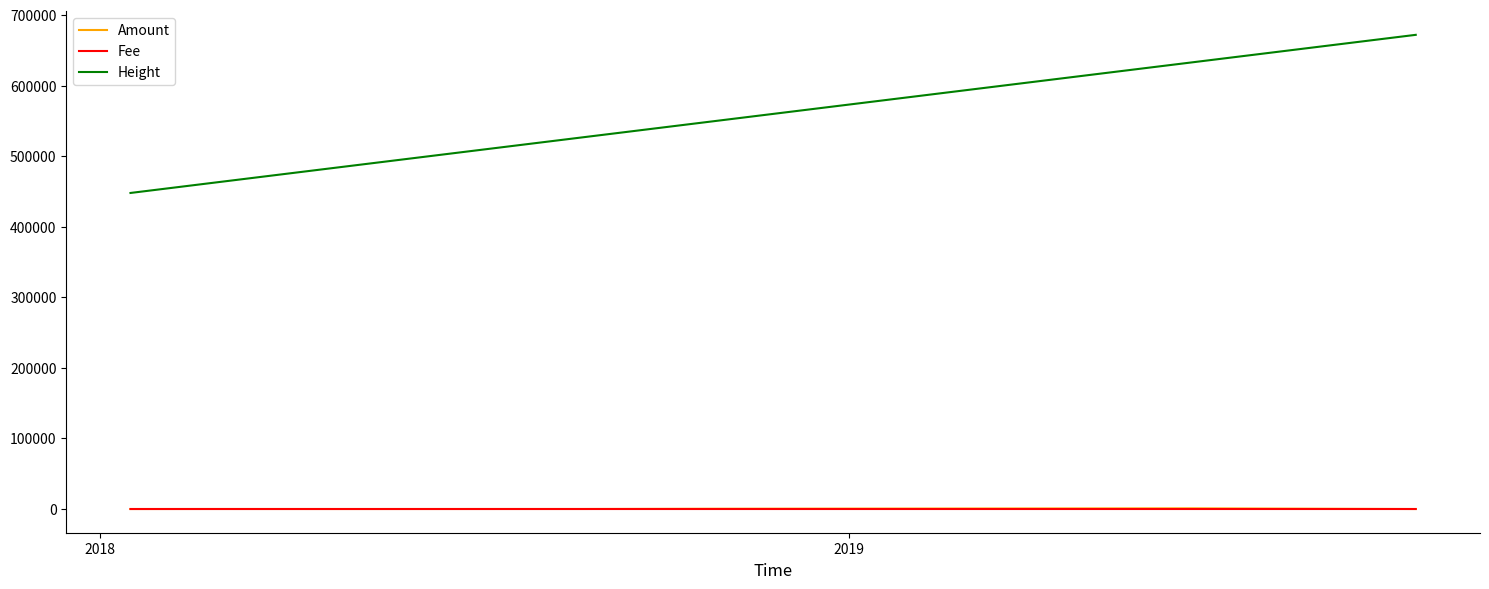

Which series has the widest spread of values?

Height